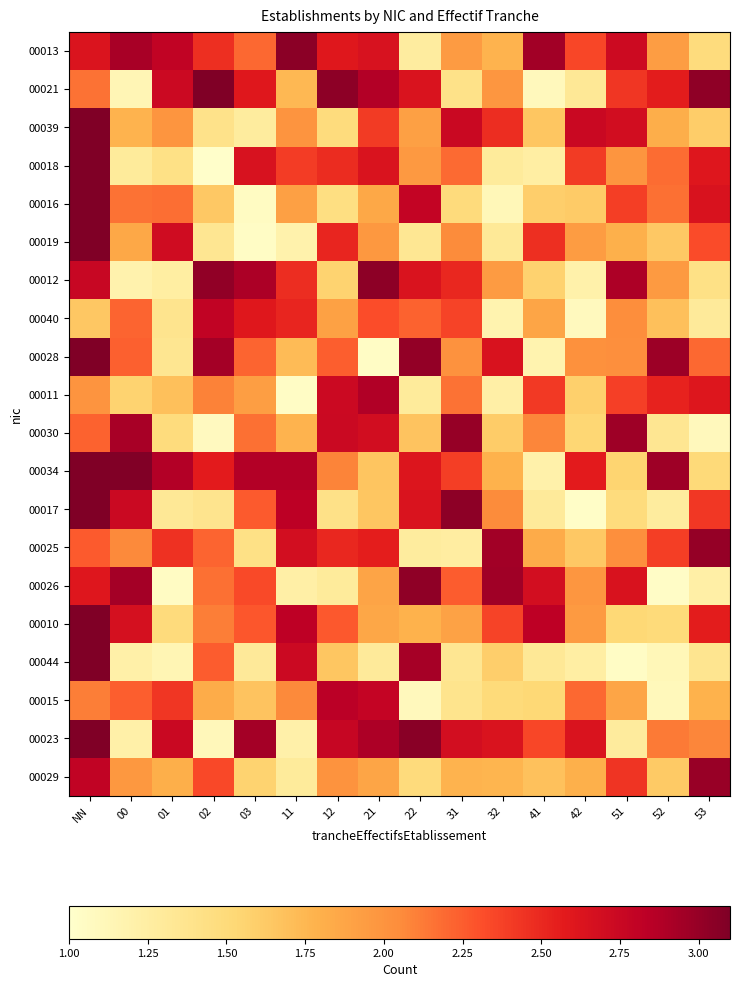

Rank the series by their maximum value, from lowest to highest.

00040, 00015, 00011, 00029, 00030, 00025, 00026, 00012, 00013, 00023, 00028, 00021, 00016, 00019, 00039, 00044, 00010, 00034, 00017, 00018